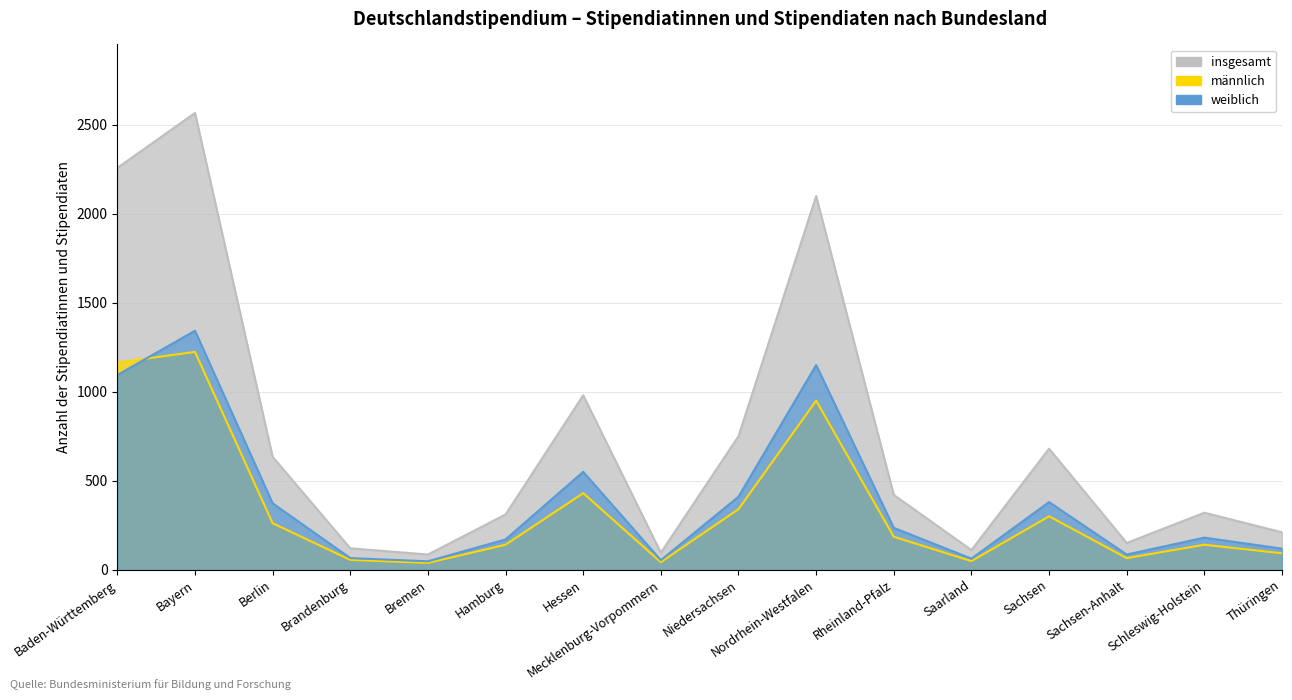

At how many categories does at least one series exceed 871?

4